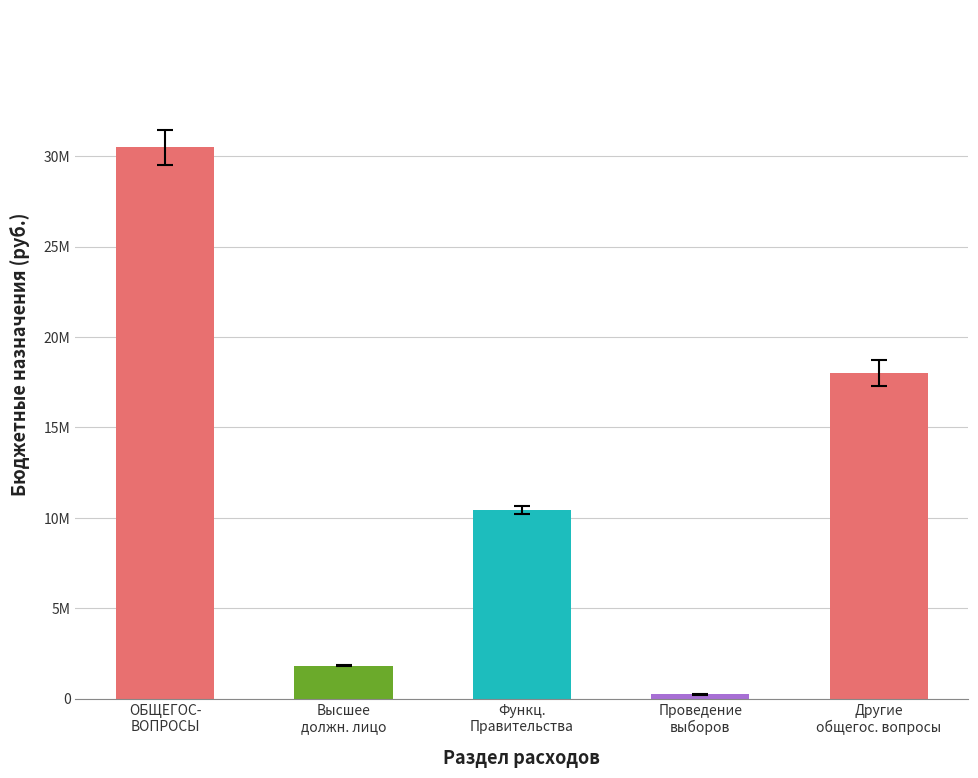

What is the sum of the values at Другие
общегос. вопросы and Функц.
Правительства?

28434241.4